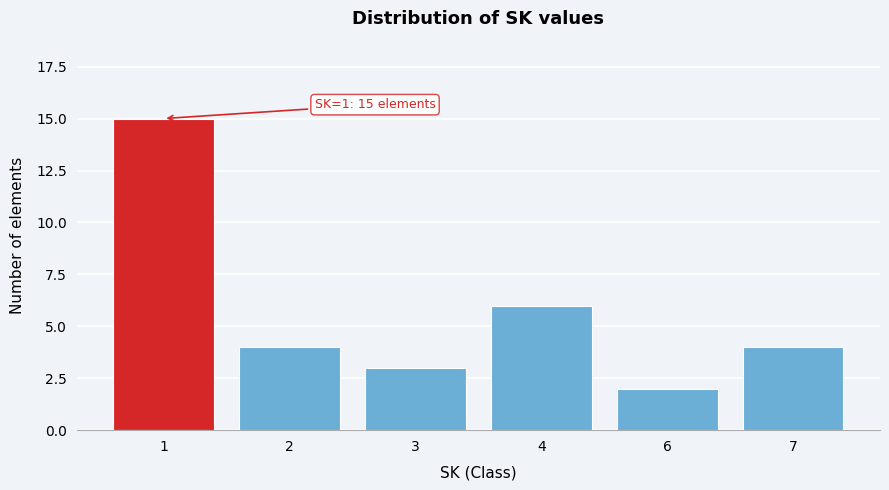

Reading left to right, transcribe all the data shown in this chart.

1=15	2=4	3=3	4=6	6=2	7=4